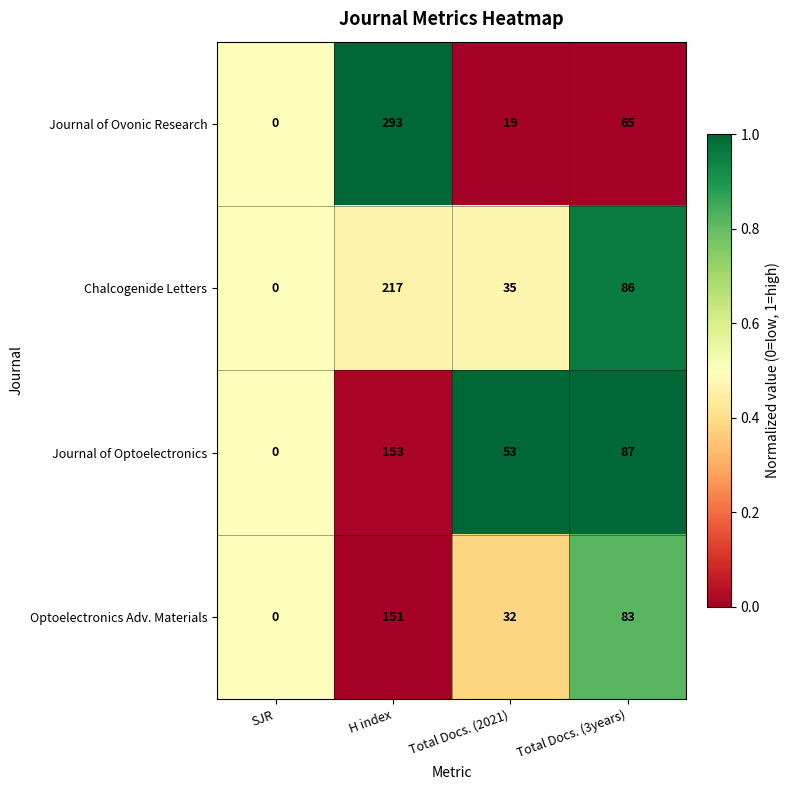

Reading right to left, list all the values displayed in this chart.

Journal of Ovonic Research: Total Docs. (3years)=65	Total Docs. (2021)=19	H index=293	SJR=0
Chalcogenide Letters: Total Docs. (3years)=86	Total Docs. (2021)=35	H index=217	SJR=0
Journal of Optoelectronics: Total Docs. (3years)=87	Total Docs. (2021)=53	H index=153	SJR=0
Optoelectronics Adv. Materials: Total Docs. (3years)=83	Total Docs. (2021)=32	H index=151	SJR=0